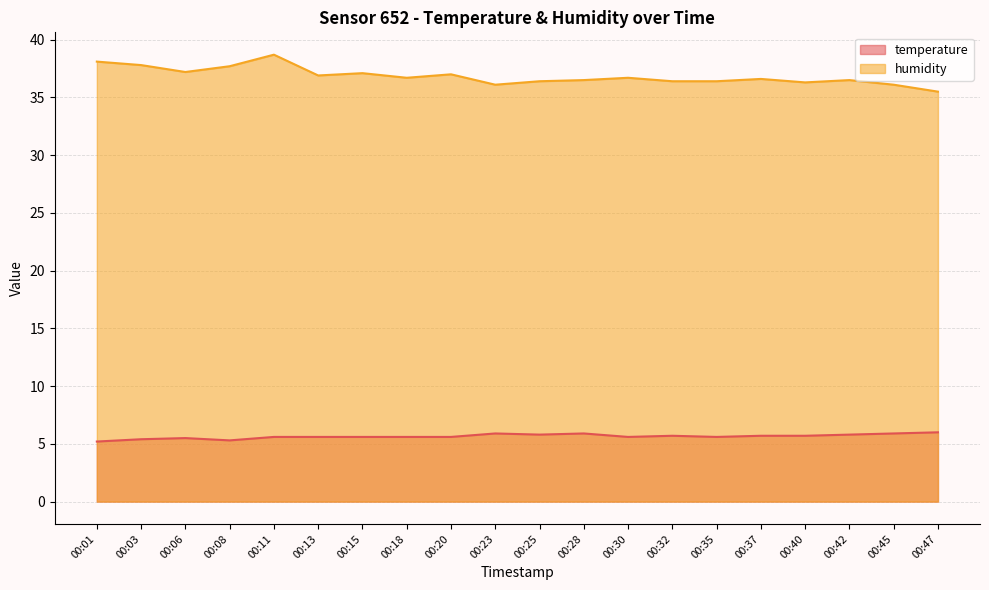

At which label does humidity first exceed 36?

00:01